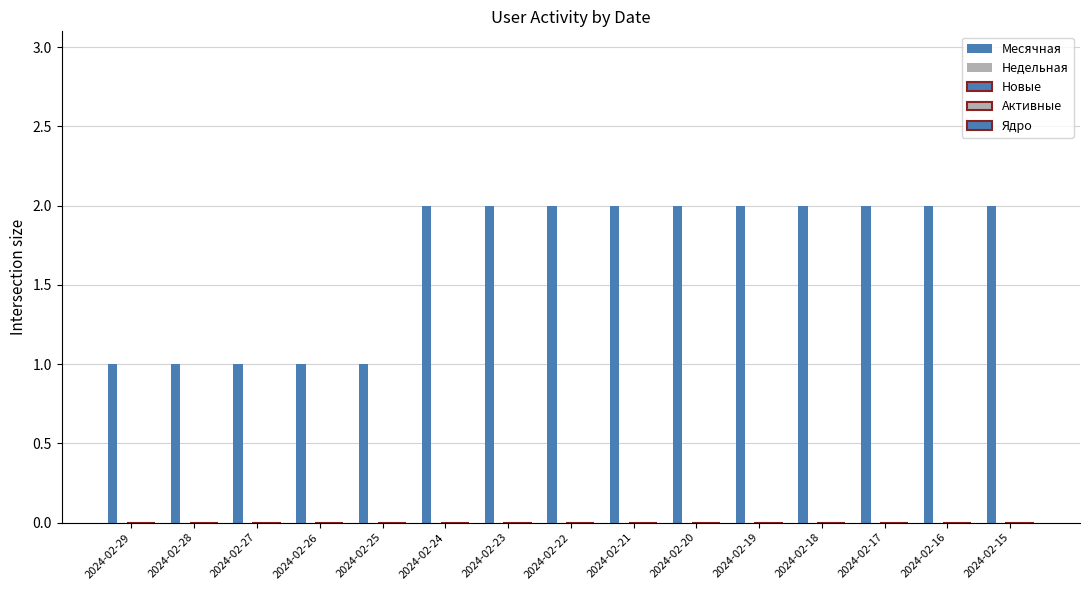

How many distinct data groups are displayed?

1